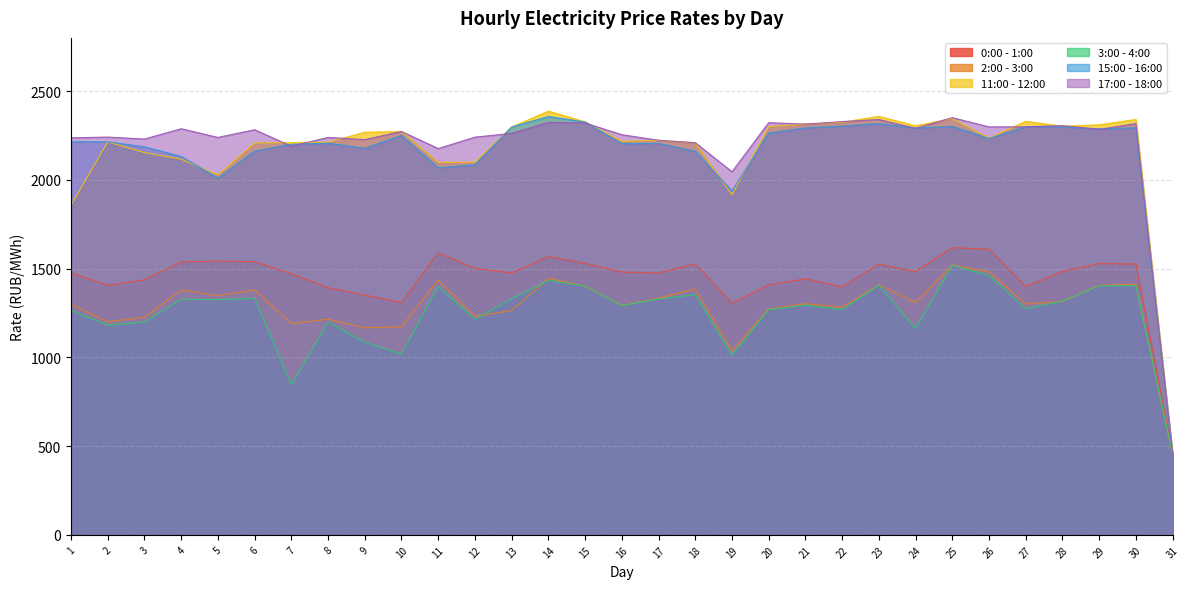

Where do 17:00 - 18:00 and 15:00 - 16:00 first cross each other?

6 and 7